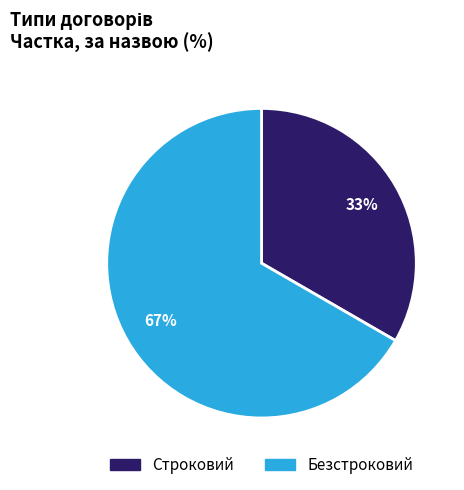

Approximately how many times larger is the value at Строковий compared to Безстроковий?

0.5